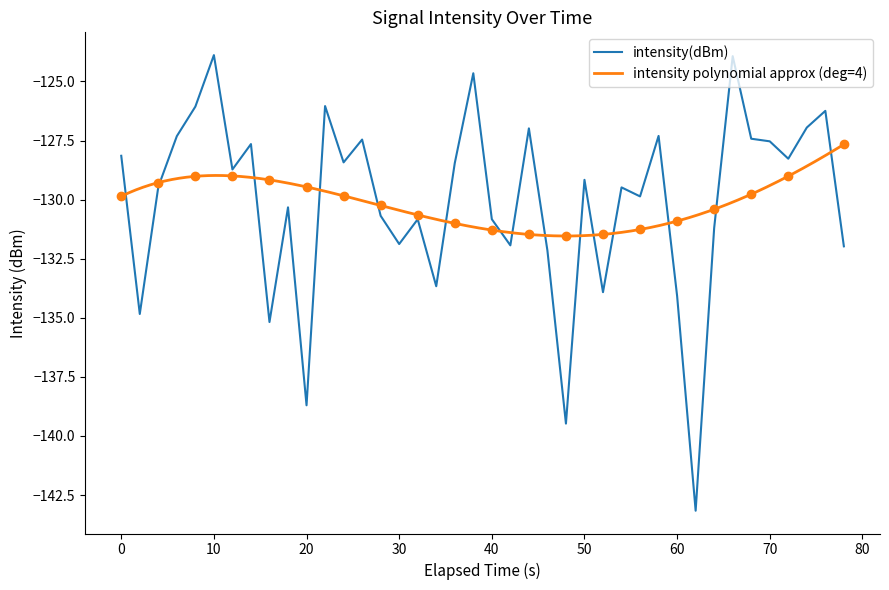

The intensity(dBm) series shows -128.1 at 0. True or false?

True